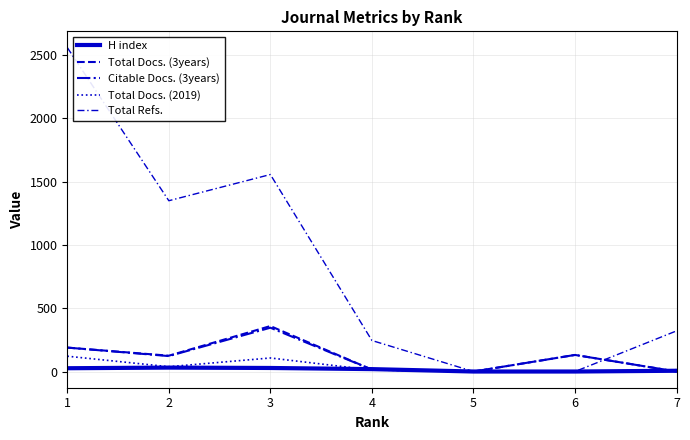

Does the chart display data point markers on the line(s)?

No